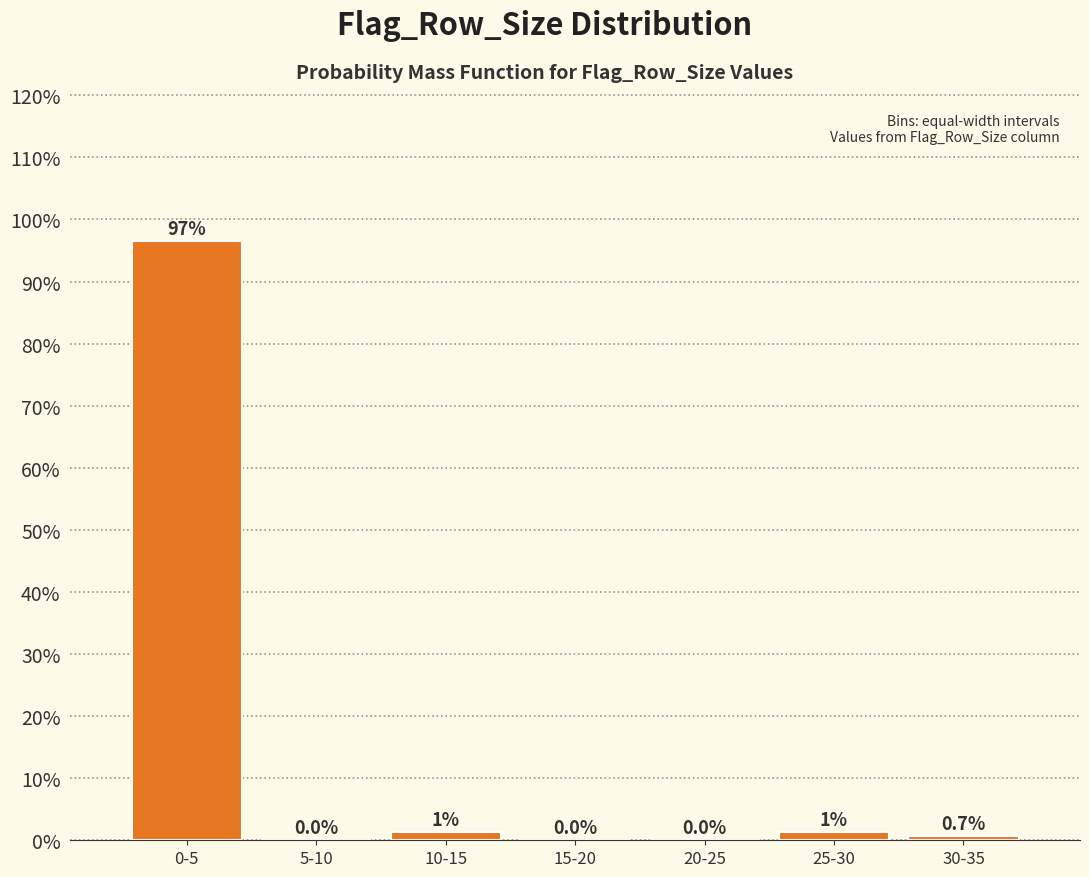

Read the value at 30-35.

0.7